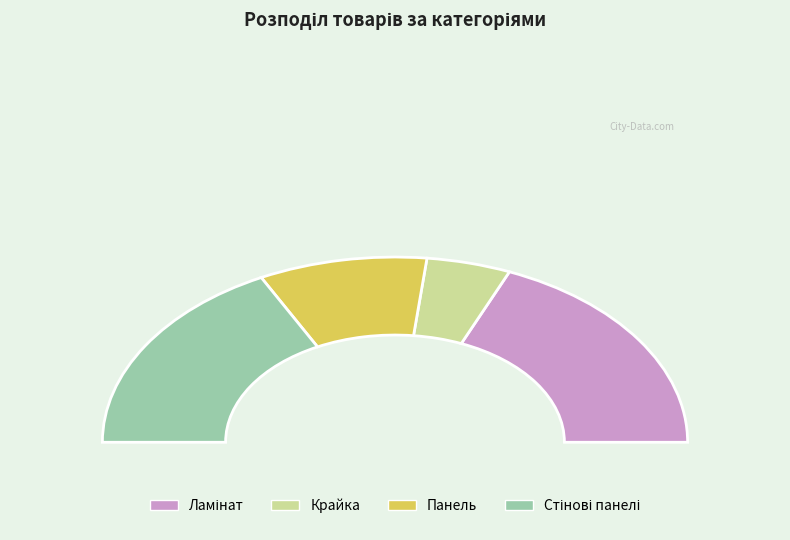

Is it true that Панель is 5% of the pie?

False